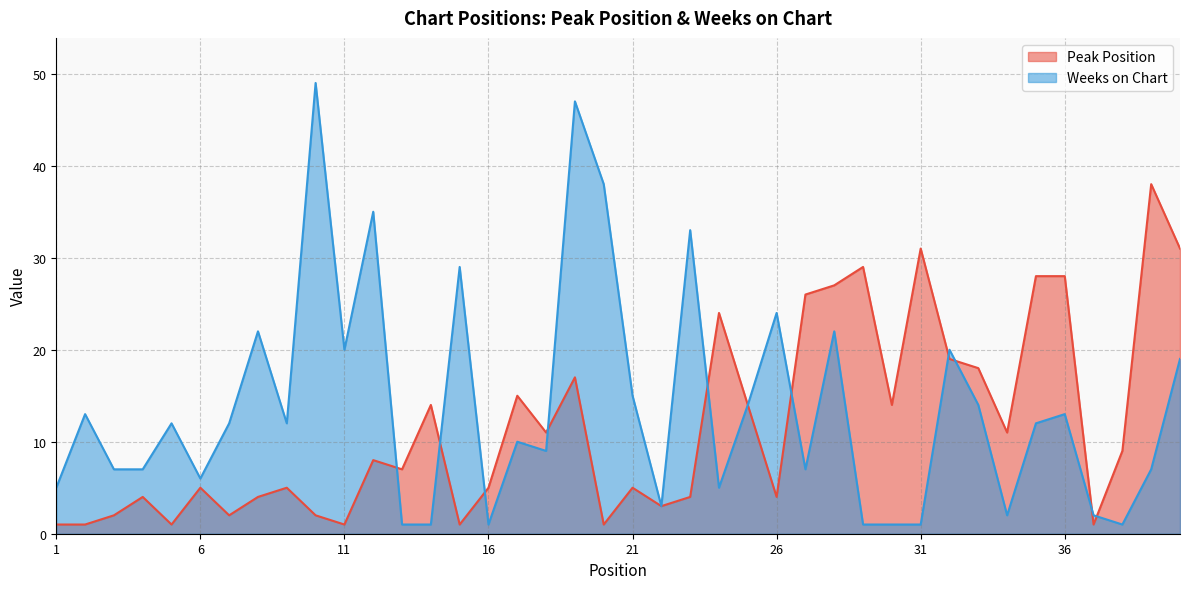

What is the difference between the Weeks on Chart values at 6 and 16?

5